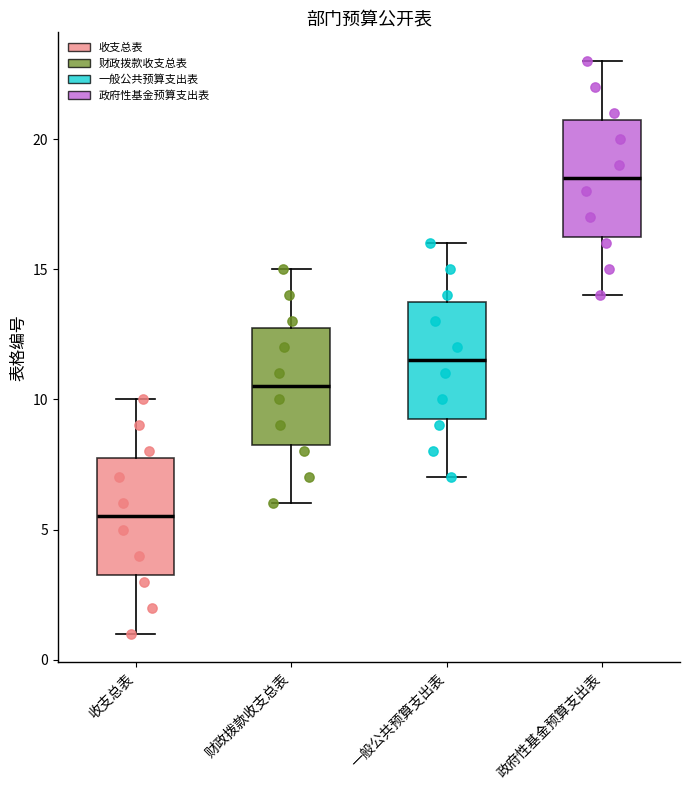

Where does the lower whisker of the box for 政府性基金预算支出表 end on the y-axis? The values are not printed on the chart, so give them approximately, as read against the axis.

14.0